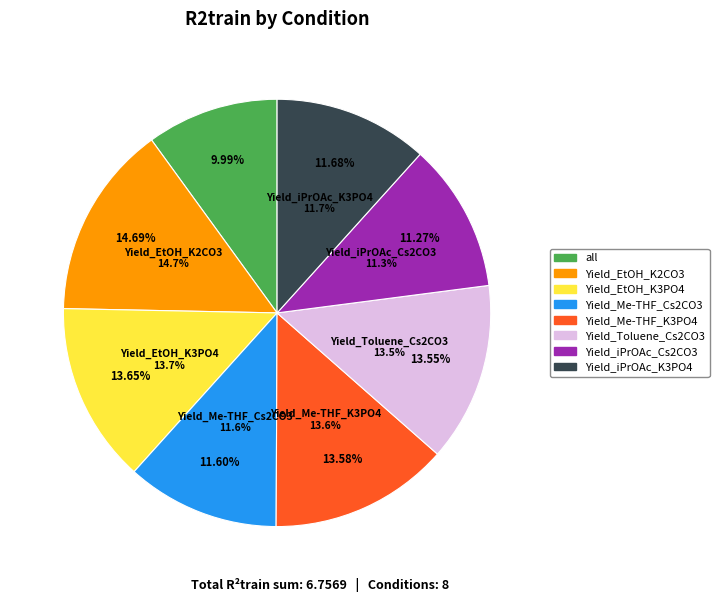

Does any single category account for the majority?

No